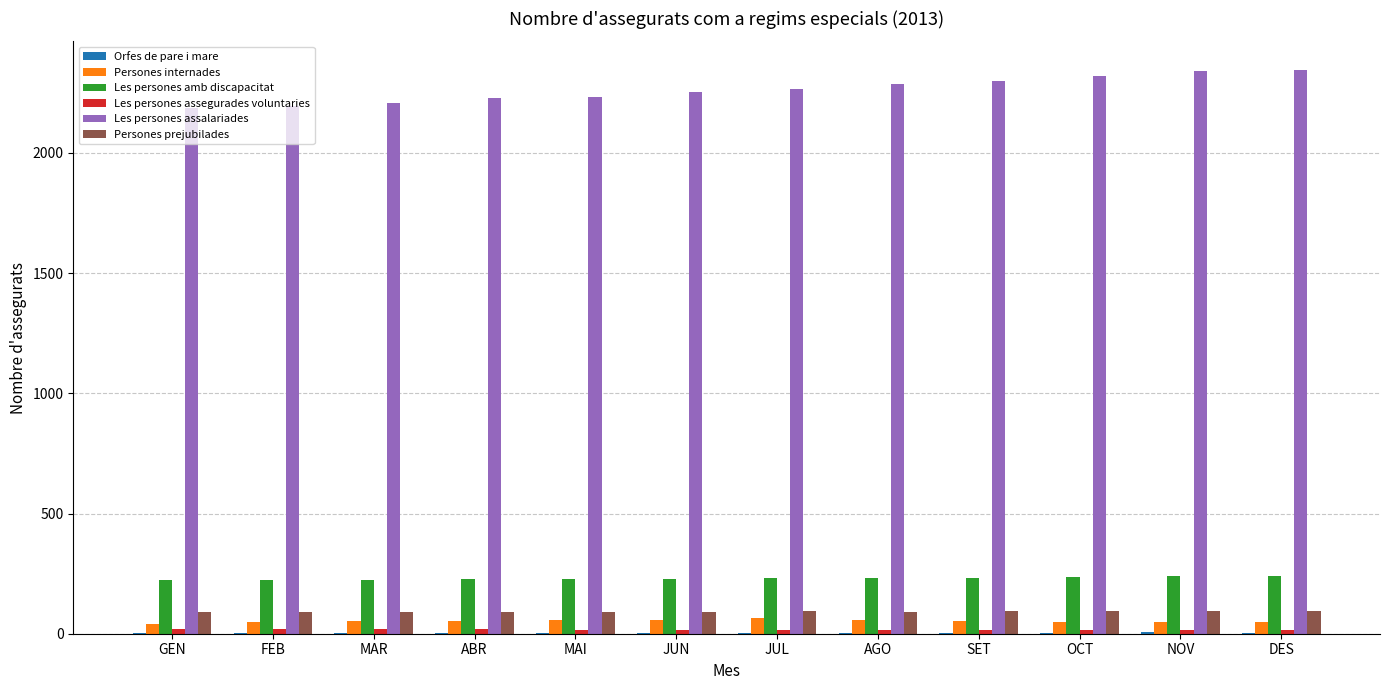

How many categories are shown in the chart?

12